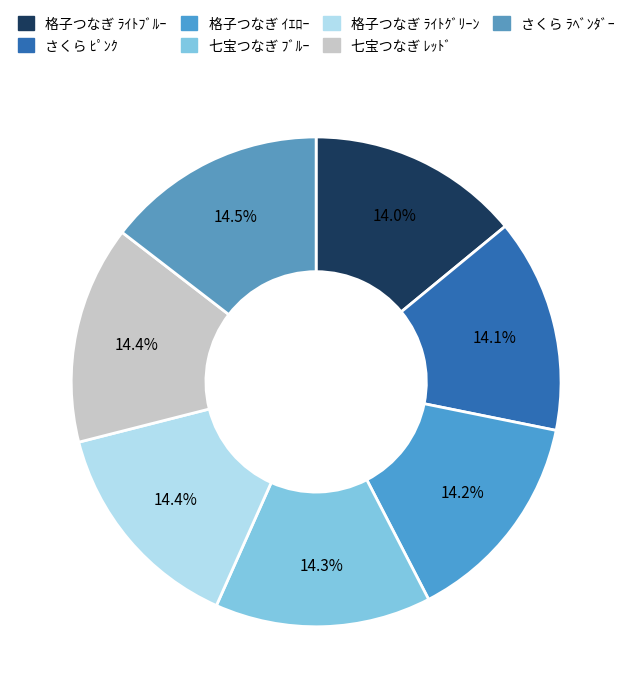

How many segments does this pie chart have?

7